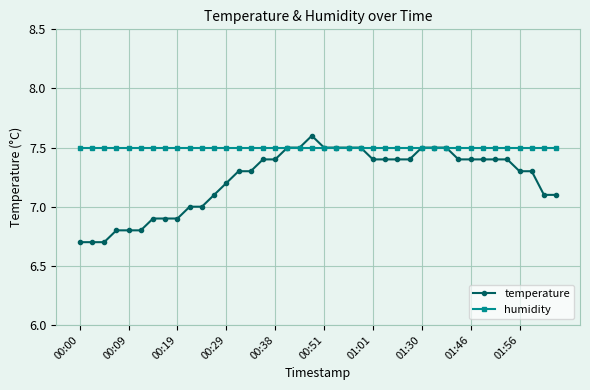

Which series has the widest spread of values?

temperature